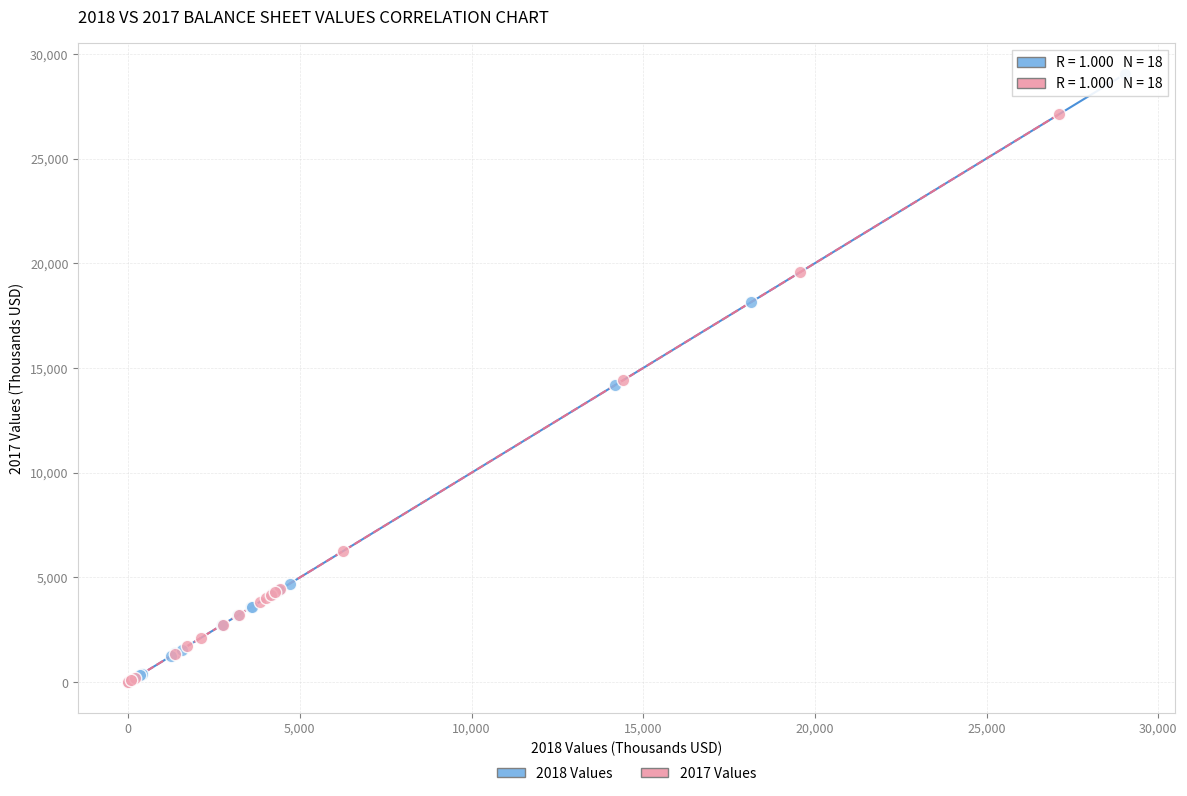

Which series has the widest spread of Y values?

2018 Values